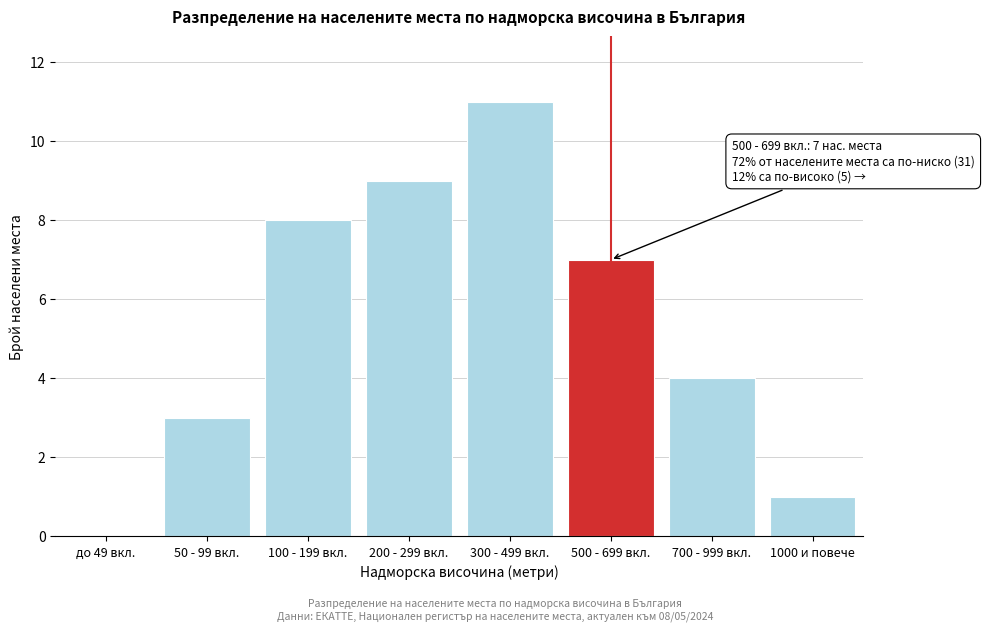

Reading left to right, list all the values displayed in this chart.

до 49 вкл.=0	50 - 99 вкл.=3	100 - 199 вкл.=8	200 - 299 вкл.=9	300 - 499 вкл.=11	500 - 699 вкл.=7	700 - 999 вкл.=4	1000 и повече=1